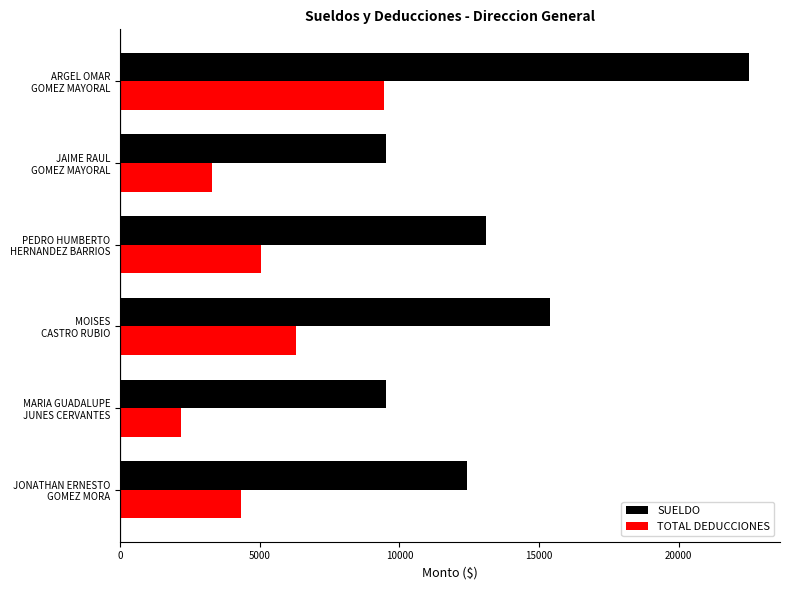

What is the lowest value of the SUELDO series?

9522.0